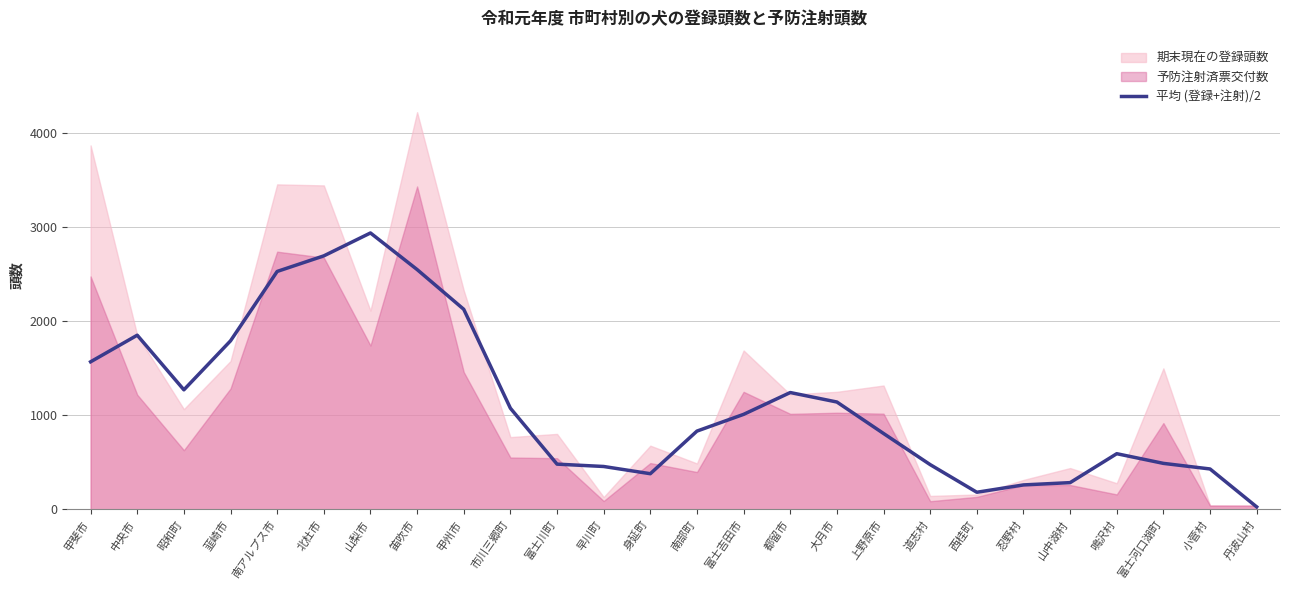

True or false: 平均 (登録+注射)/2 has a value of 490.0 at 富士河口湖町.

True